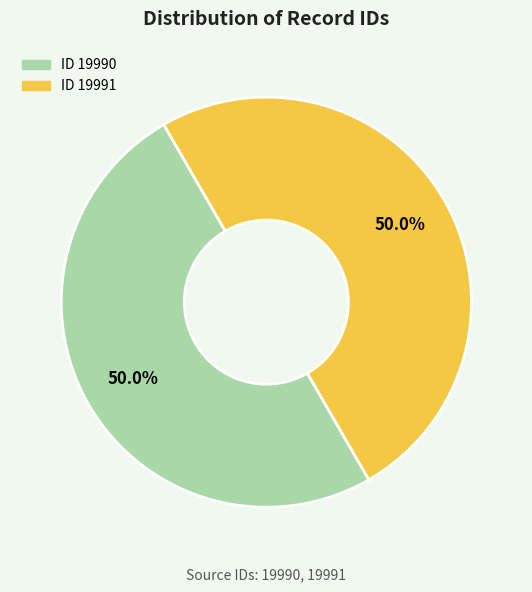

Rank the categories by value from lowest to highest.

19990, 19991